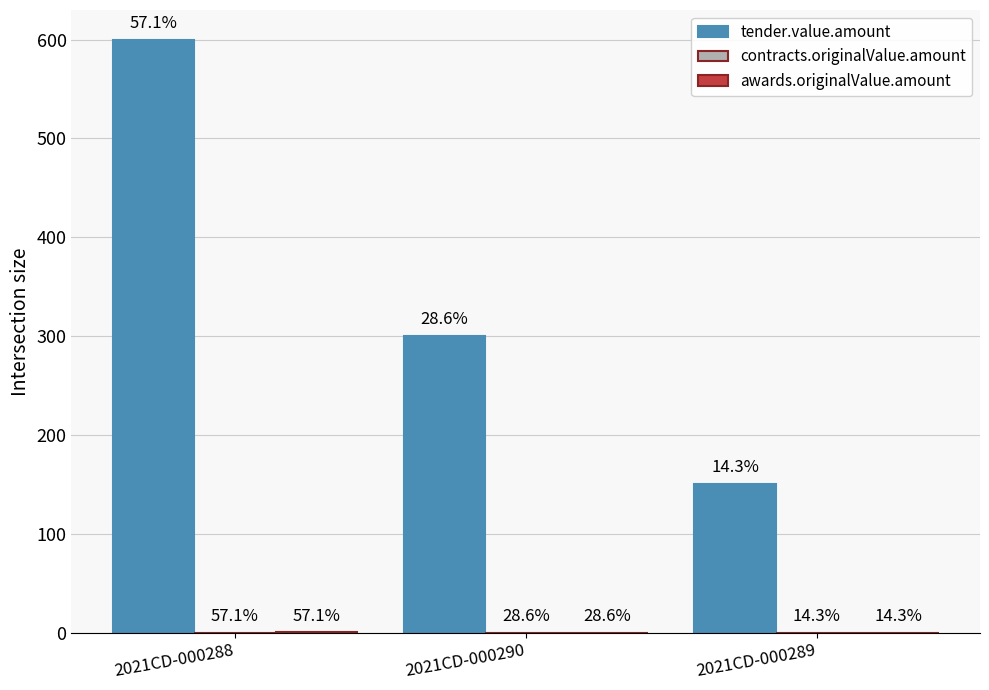

Count the number of data series in this chart.

3